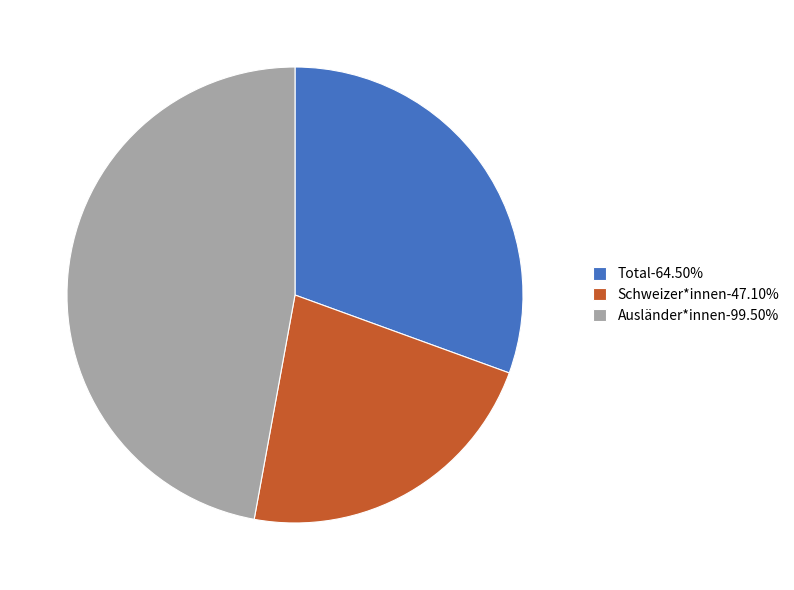

What is the ratio of the value at Schweizer*innen-47.10% to the value at Ausländer*innen-99.50%?

0.5